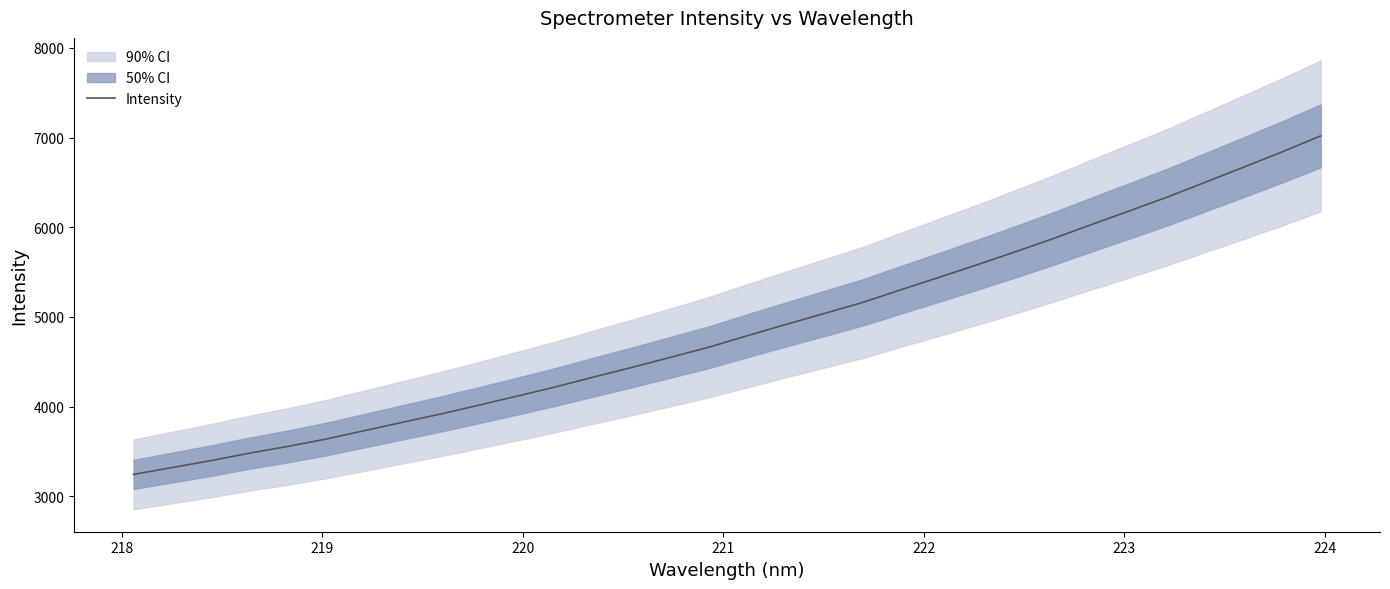

What is the maximum value for Intensity?

7019.3